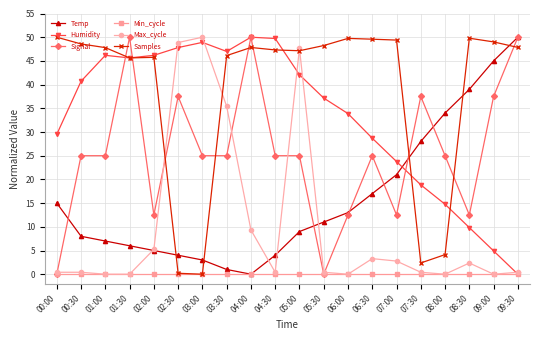

How many data points does each series have?

20